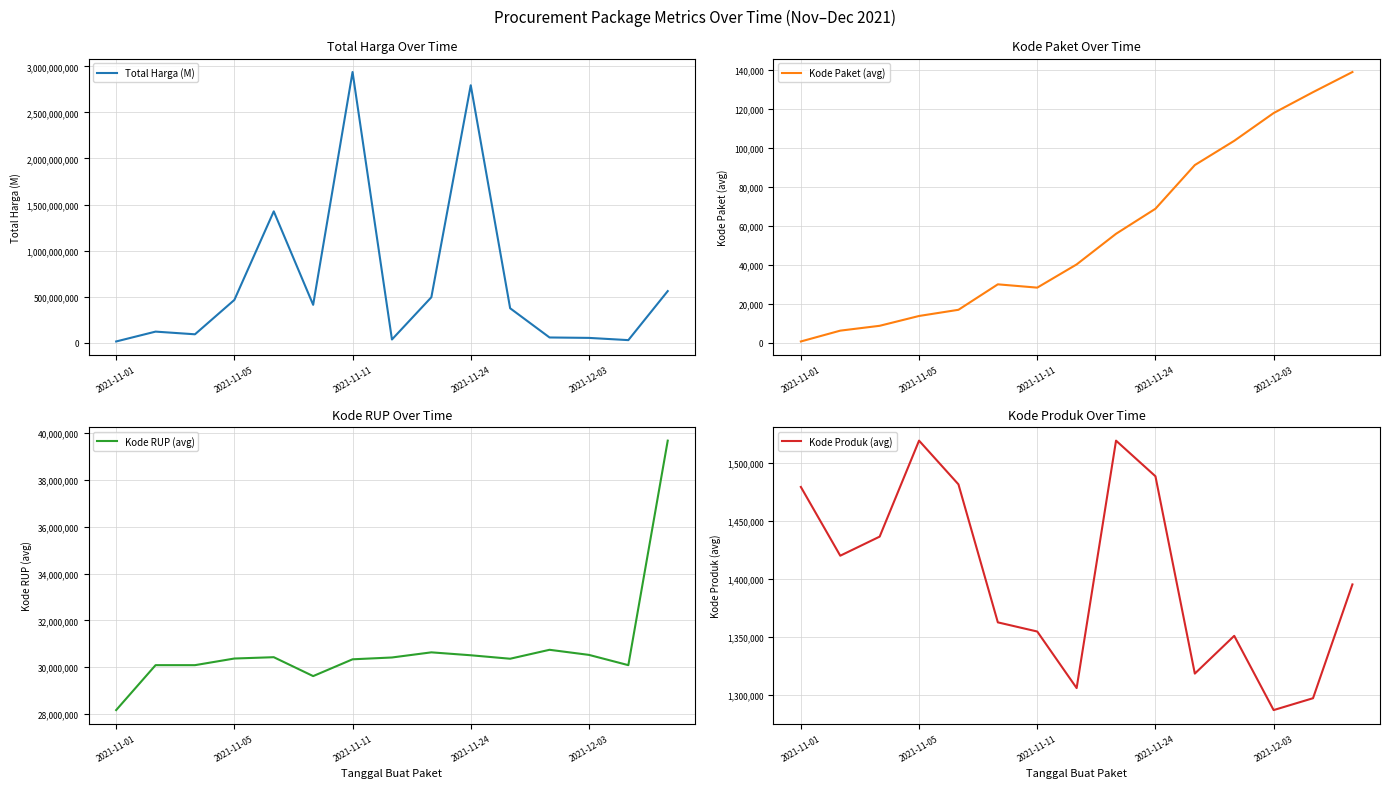

True or false: Kode RUP (avg) has a value of 52122426.3 at 5.

False